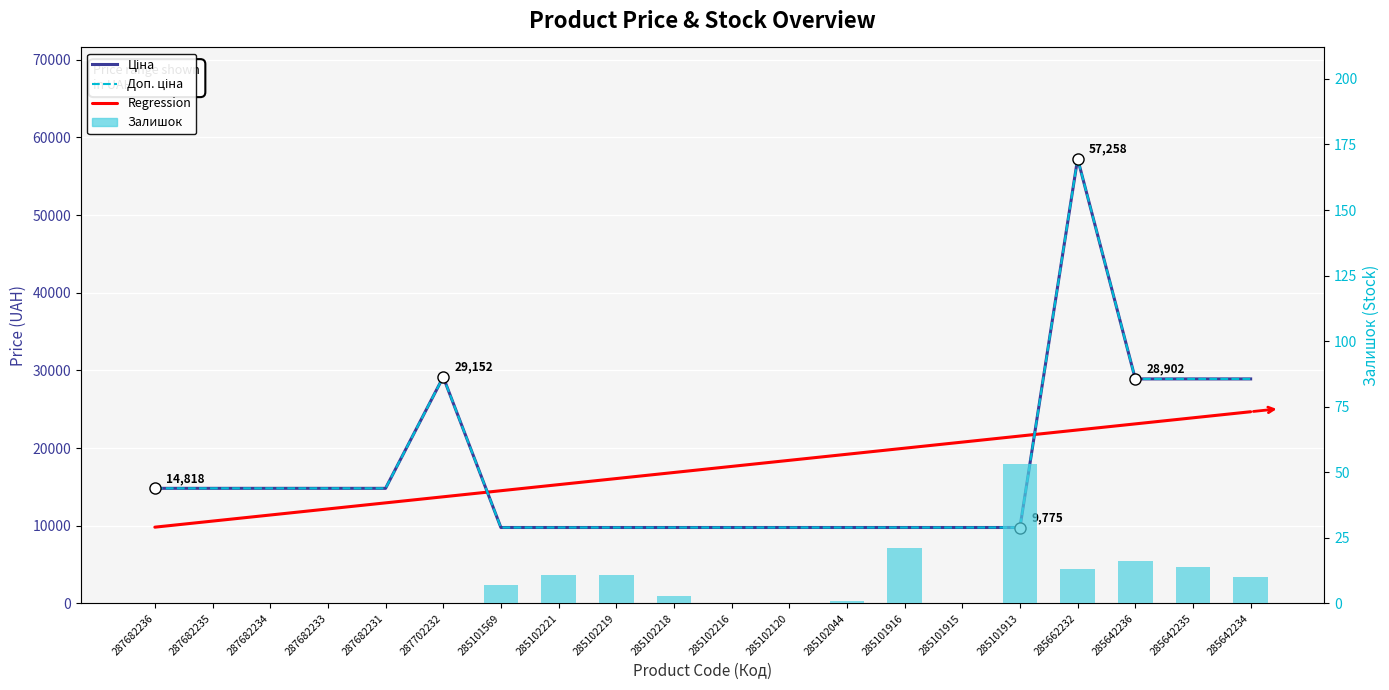

How many groups of bars are there?

20